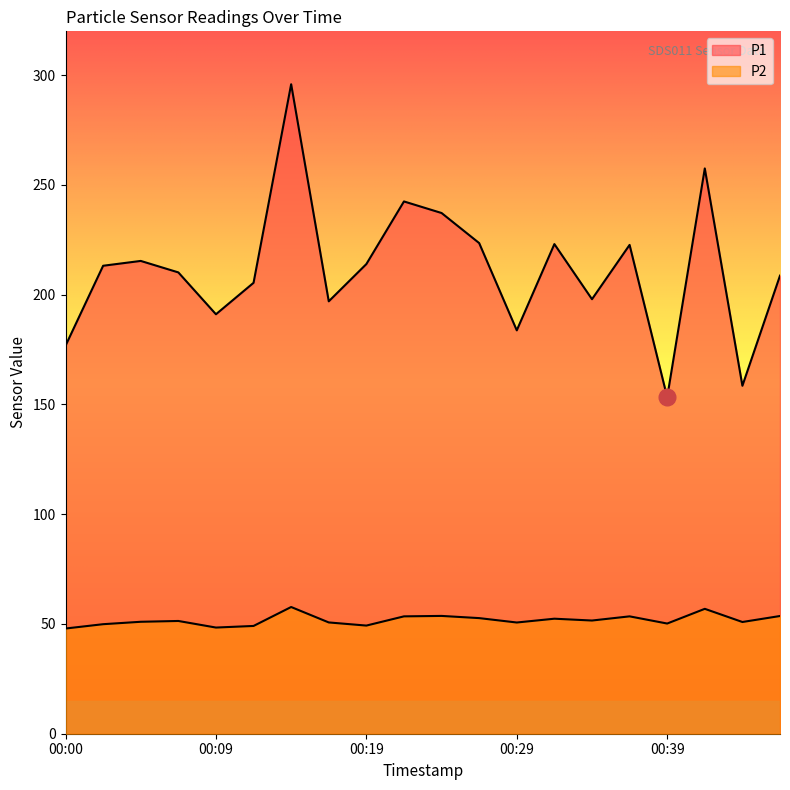

Which series has the largest total across all categories?

P1